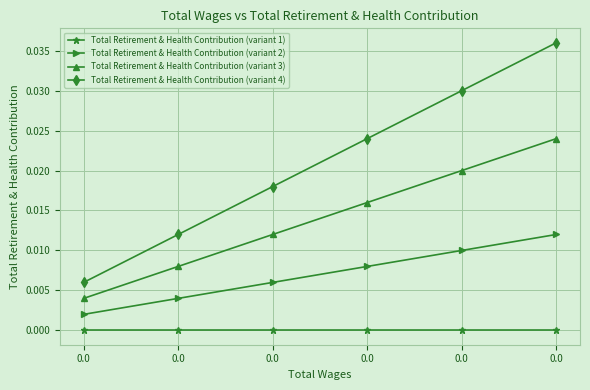

Reading left to right, extract all data points from this chart.

Total Retirement & Health Contribution (variant 1): 0.0=0.0	0.0=0.0	0.0=0.0	0.0=0.0	0.0=0.0	0.0=0.0
Total Retirement & Health Contribution (variant 2): 0.0=0.0	0.0=0.0	0.0=0.0	0.0=0.0	0.0=0.0	0.0=0.0
Total Retirement & Health Contribution (variant 3): 0.0=0.0	0.0=0.0	0.0=0.0	0.0=0.0	0.0=0.0	0.0=0.0
Total Retirement & Health Contribution (variant 4): 0.0=0.0	0.0=0.0	0.0=0.0	0.0=0.0	0.0=0.0	0.0=0.0